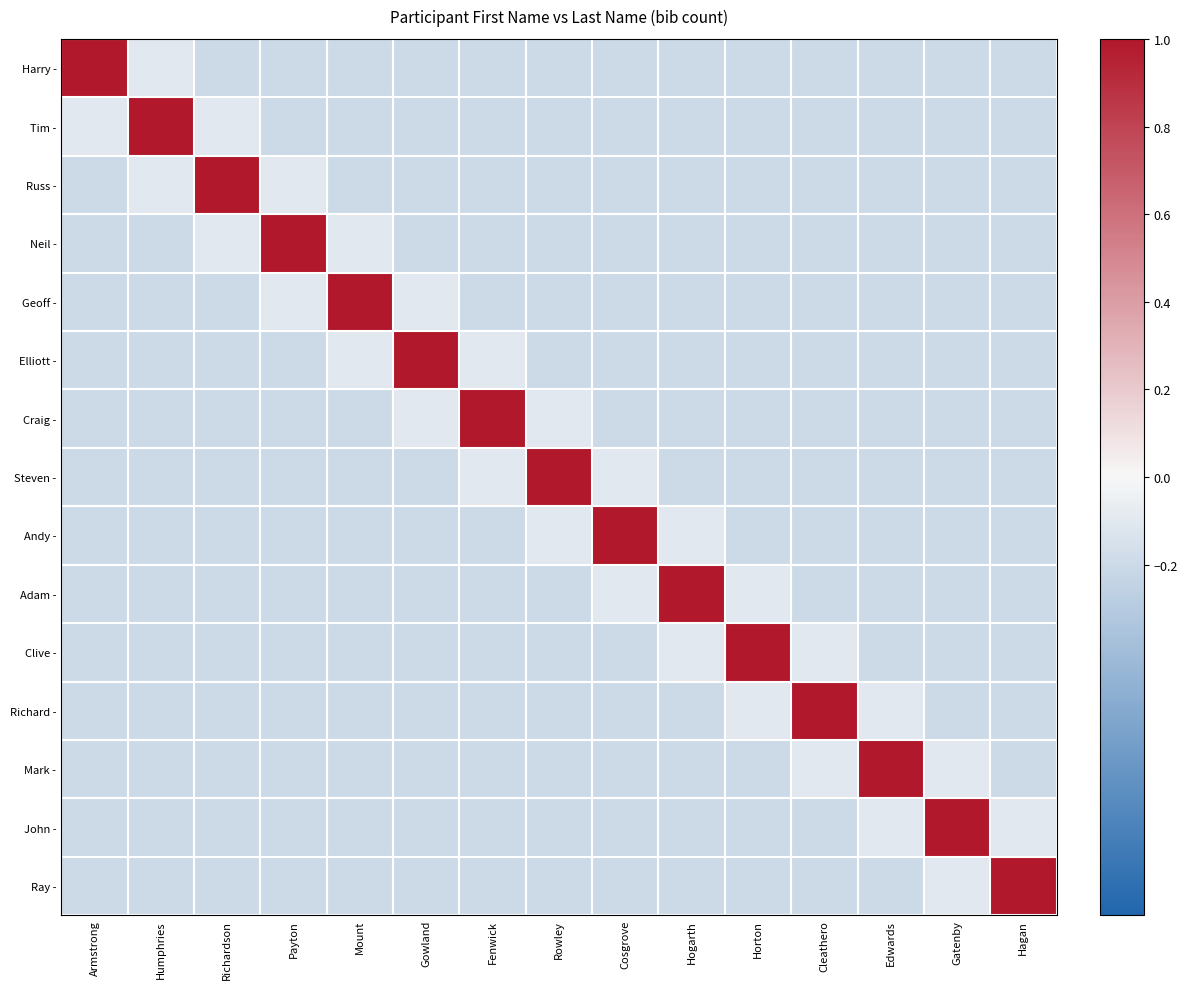

Rank the series by their maximum value, from lowest to highest.

Harry -, Tim -, Russ -, Neil -, Geoff -, Elliott -, Craig -, Steven -, Andy -, Adam -, Clive -, Richard -, Mark -, John -, Ray -